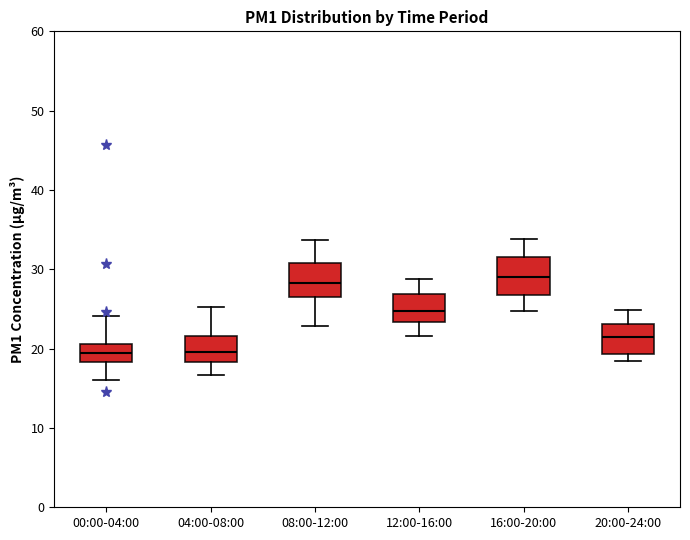

Where is the upper edge of the box for 08:00-12:00 on the y-axis? The values are not printed on the chart, so give them approximately, as read against the axis.

31